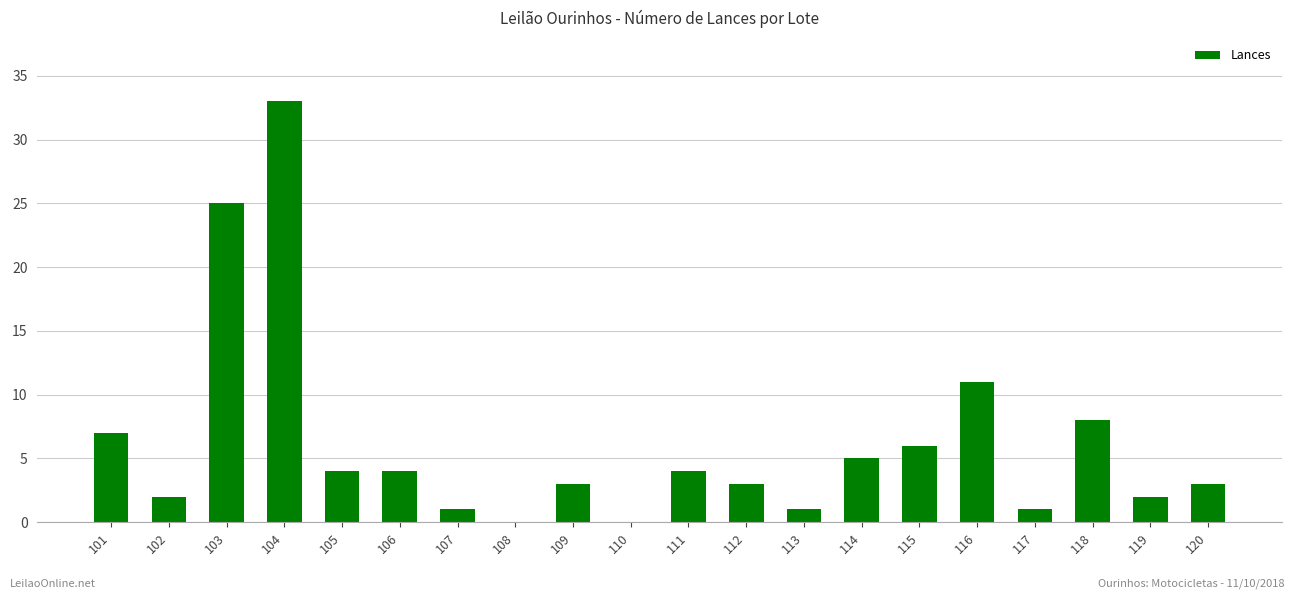

At which category does the chart reach its peak across all series?

104